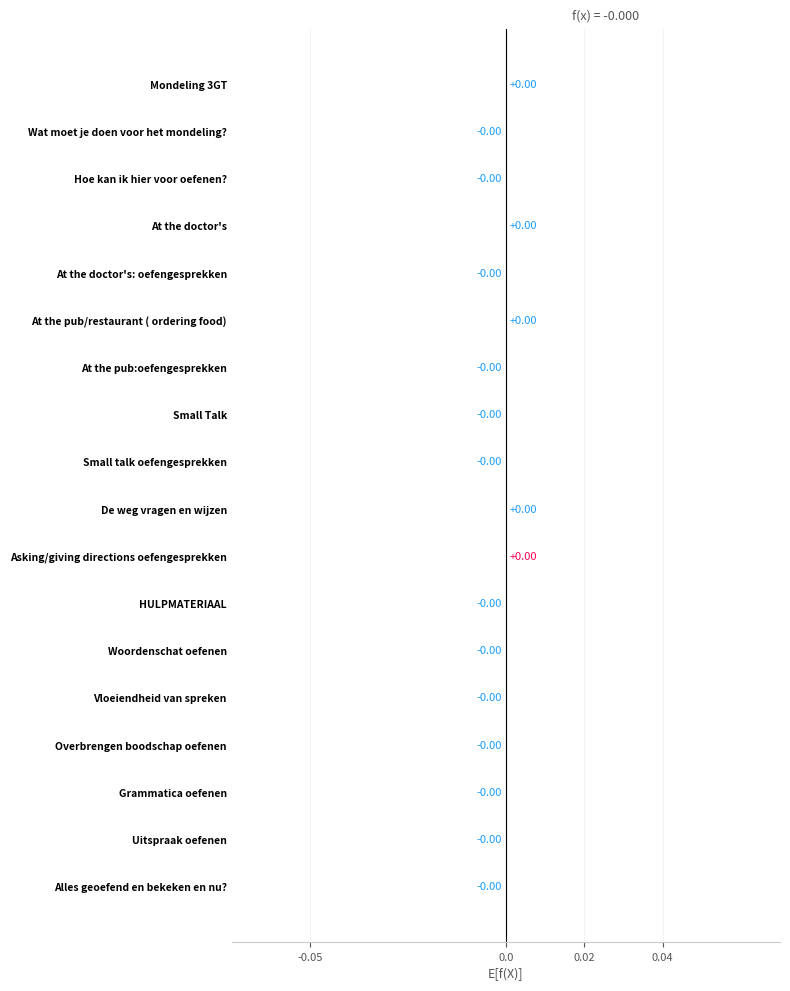

Count the number of data series in this chart.

1